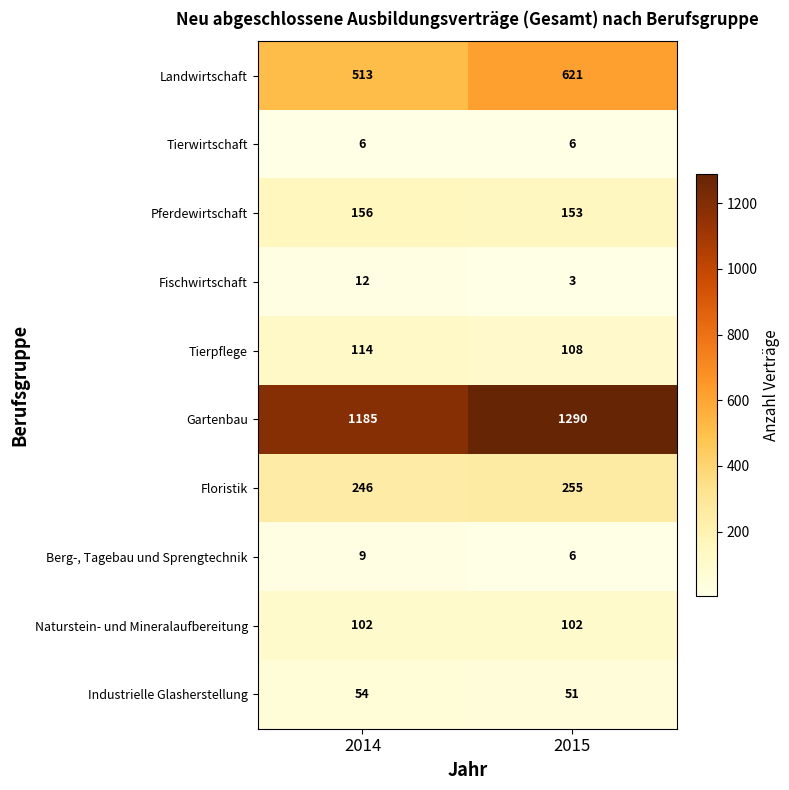

Is it true that Landwirtschaft equals 513 at 2014?

True